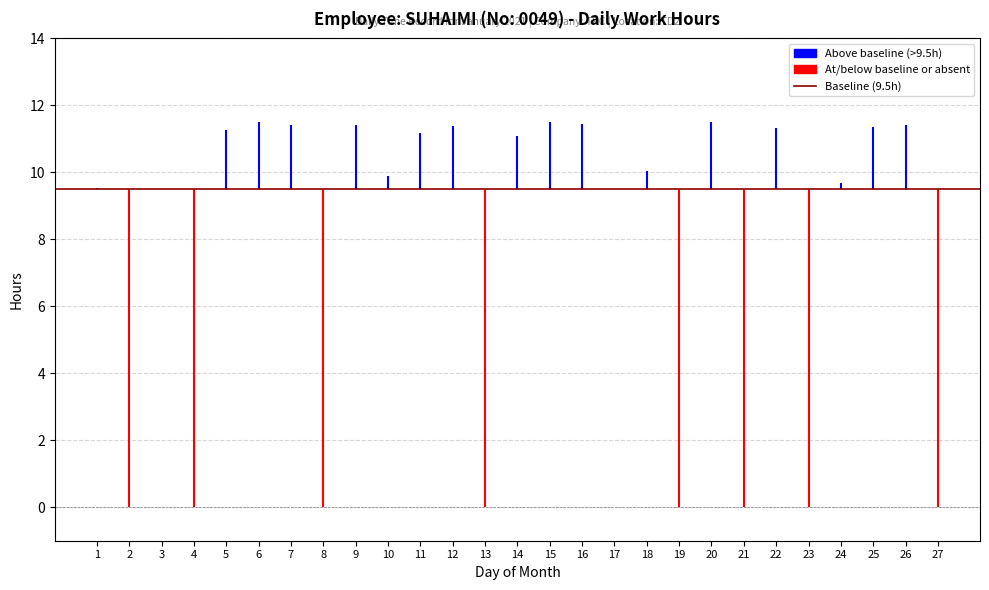

Is this an area chart (filled region under the line)?

No